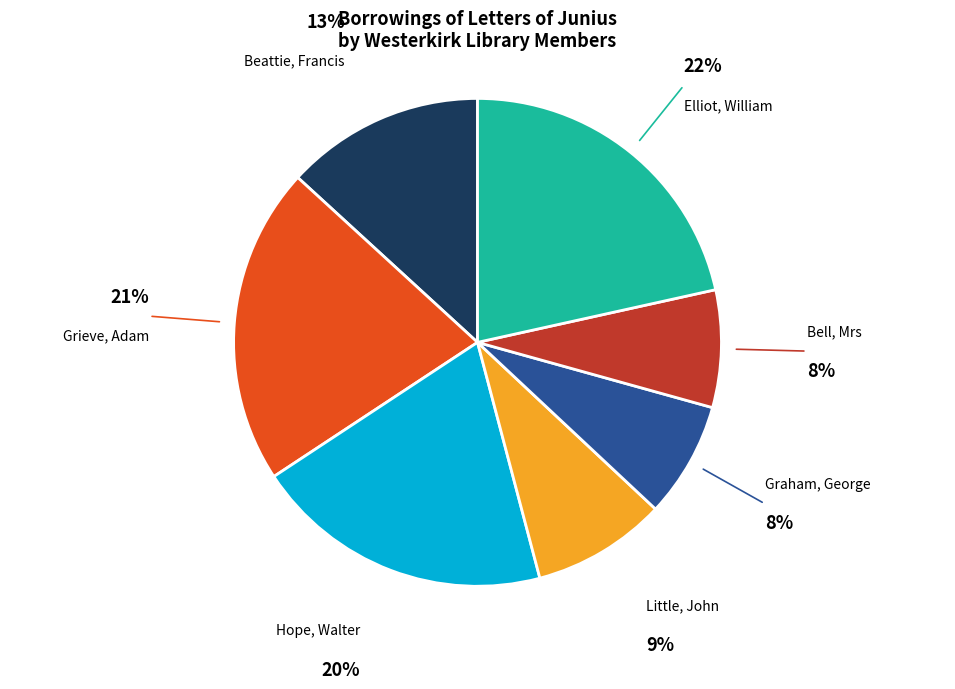

Rank the categories by value from lowest to highest.

Graham, George, Bell, Mrs, Little, John, Beattie, Francis, Hope, Walter, Grieve, Adam, Elliot, William